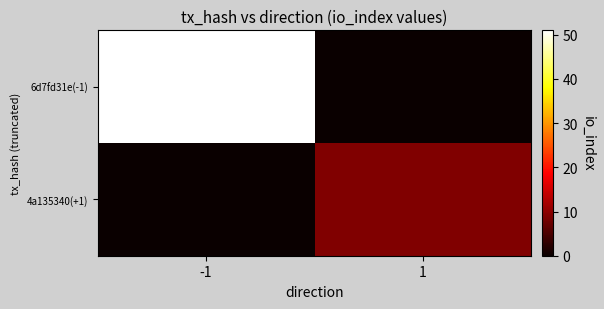

At which category does the chart reach its peak across all series?

-1